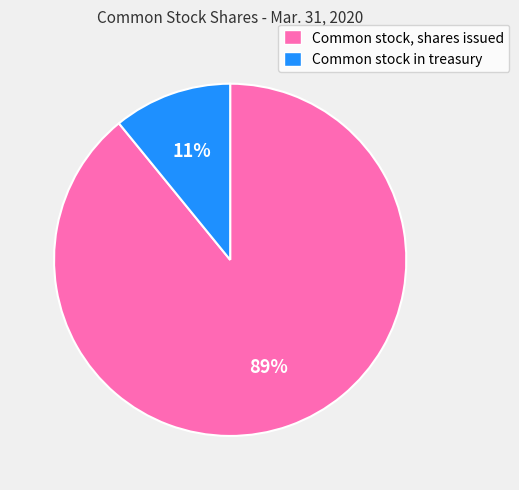

True or false: Common stock, shares issued accounts for 89% of the total.

True